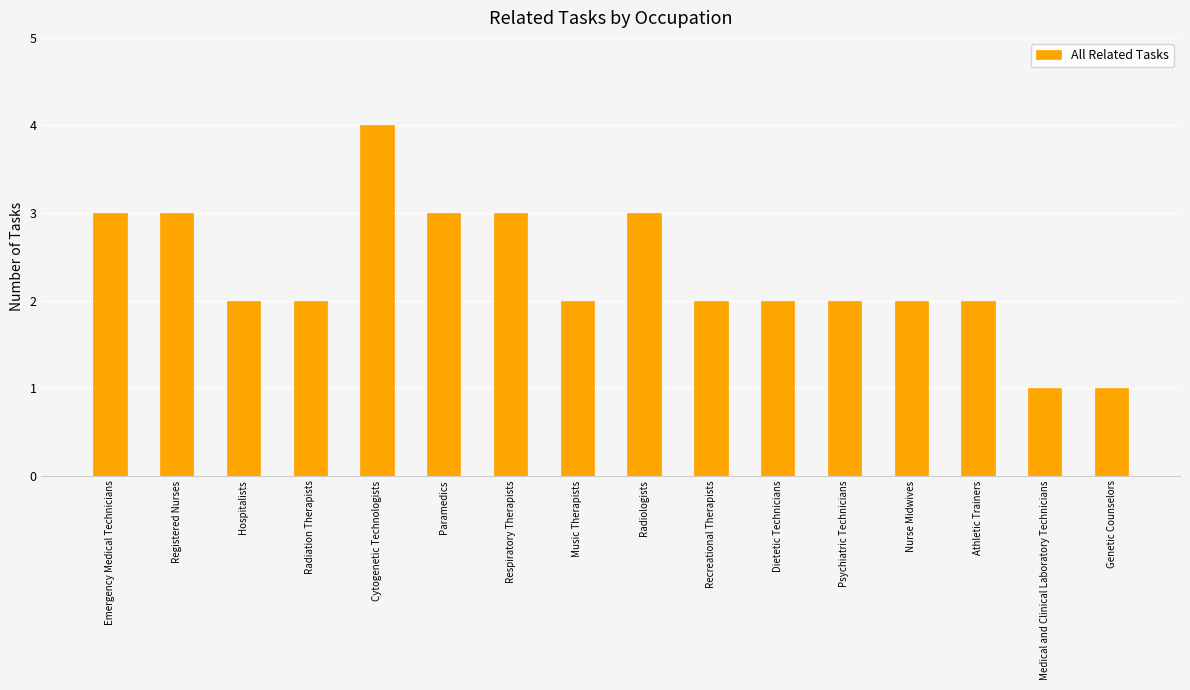

What is the difference between the maximum and minimum values?

3